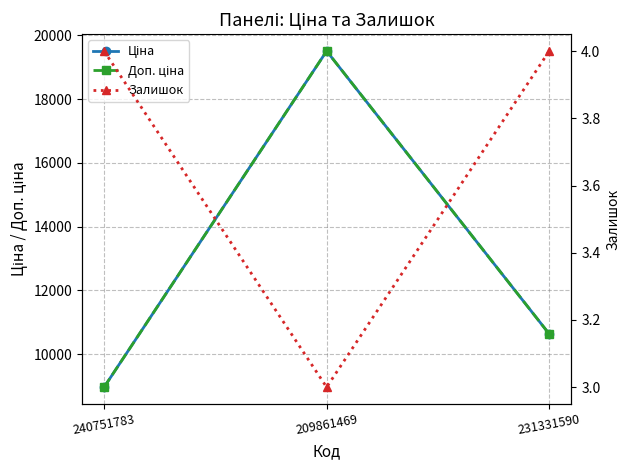

At which label does Доп. ціна first exceed 10636?

209861469